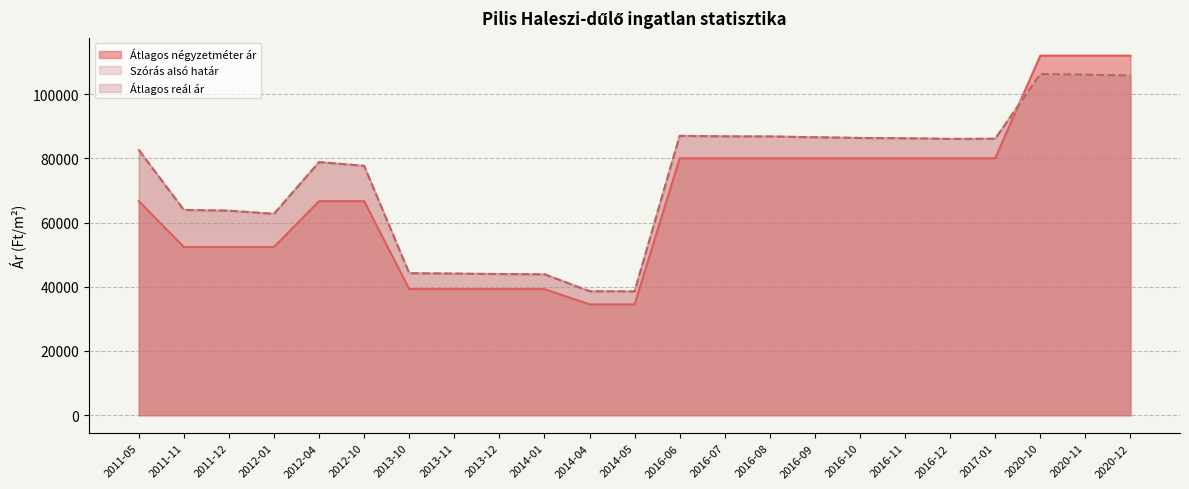

What is the difference between the second highest and minimum values in the Átlagos reál ár series?

67484